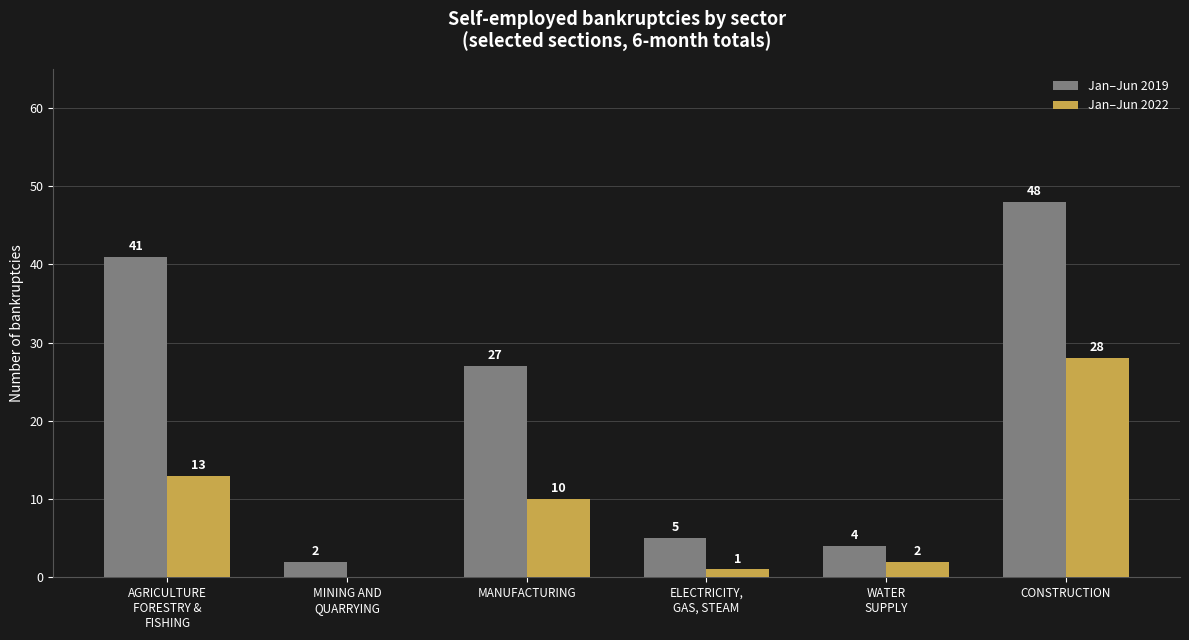

What is the sum of all Jan–Jun 2019 values?

127